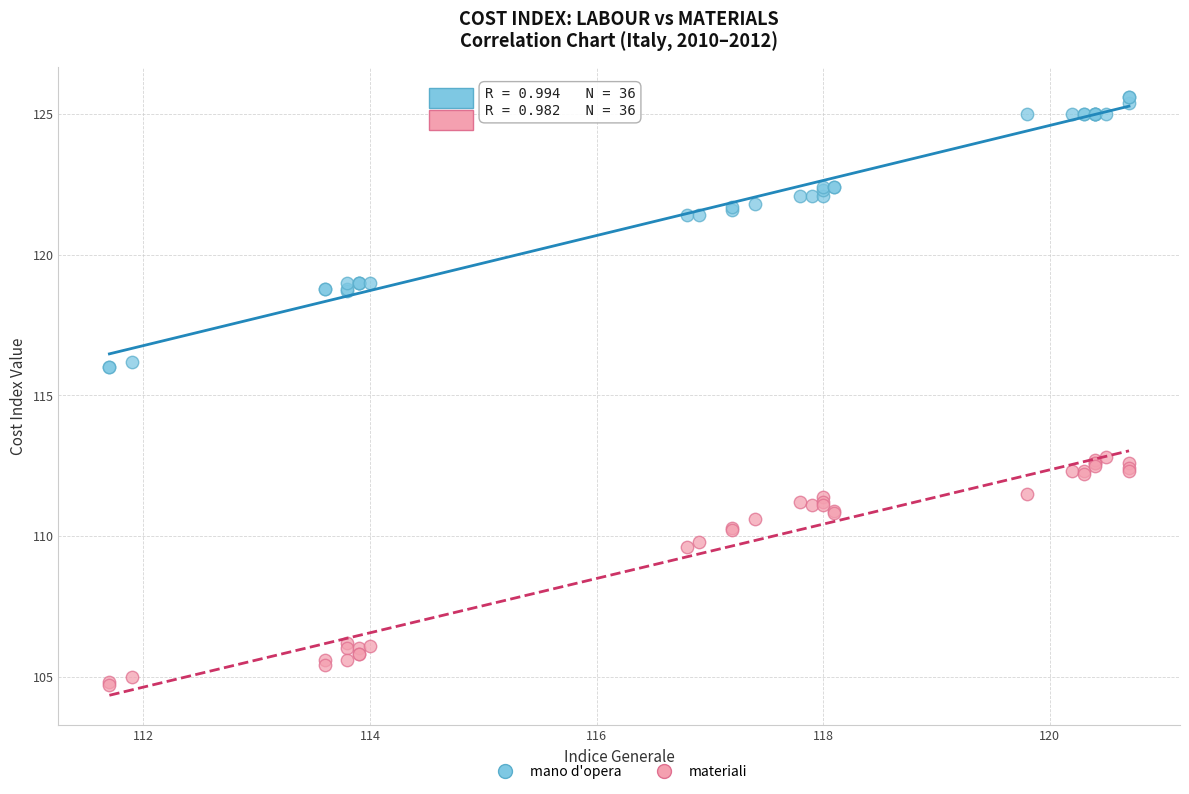

What is the X range (max minus min) for the scatter plot?

9.0